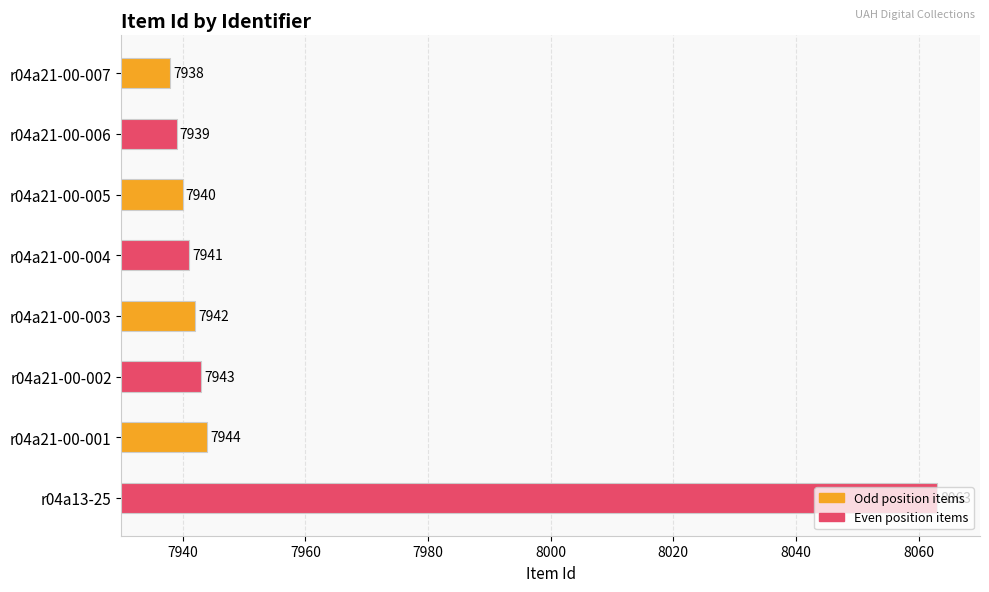

List the labels in order of value, smallest first.

r04a21-00-007, r04a21-00-006, r04a21-00-005, r04a21-00-004, r04a21-00-003, r04a21-00-002, r04a21-00-001, r04a13-25